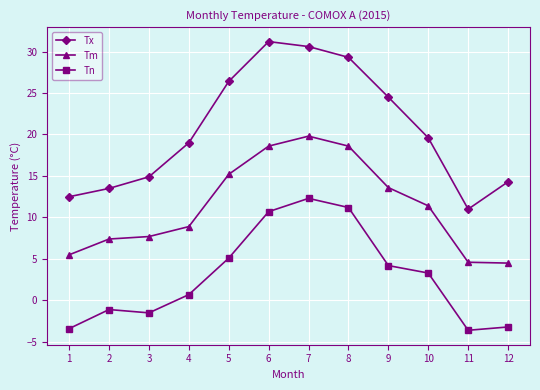

How many interior local peaks does the Tx series have?

1